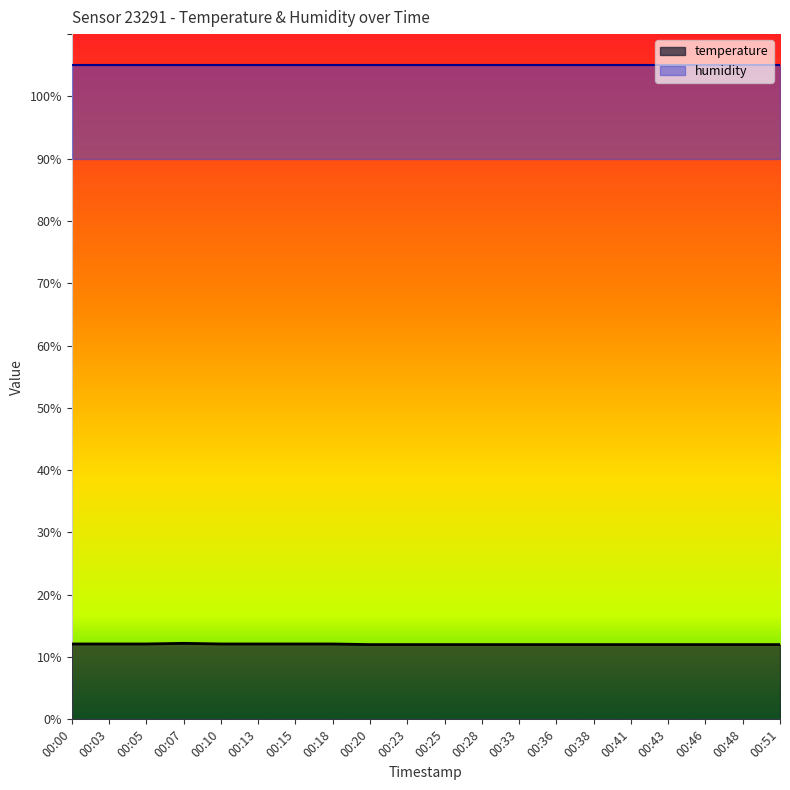

What is the minimum value shown in the chart?

12.0